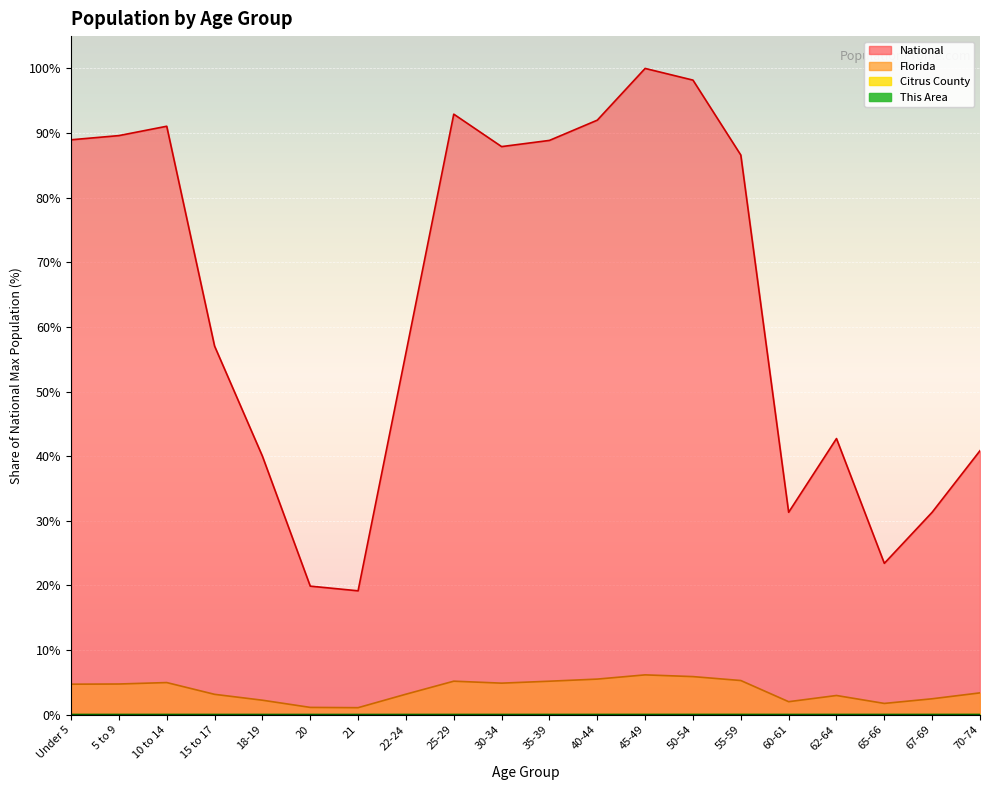

How many categories are shown in the chart?

20